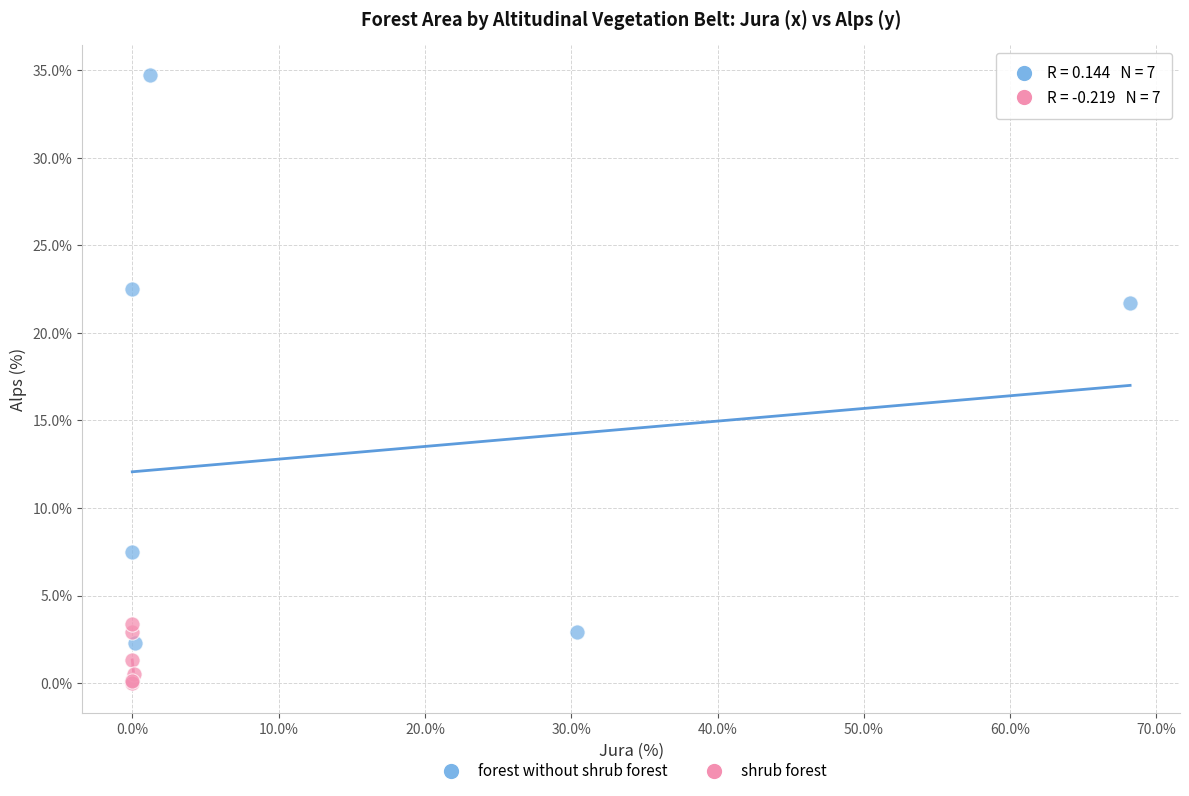

Which series reaches the maximum Y coordinate?

forest without shrub forest